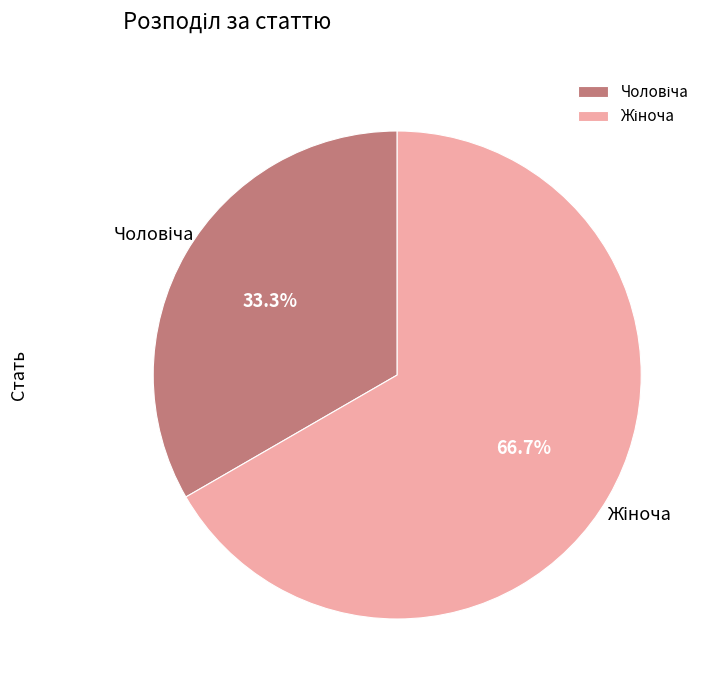

Is there a majority slice in this chart?

Yes